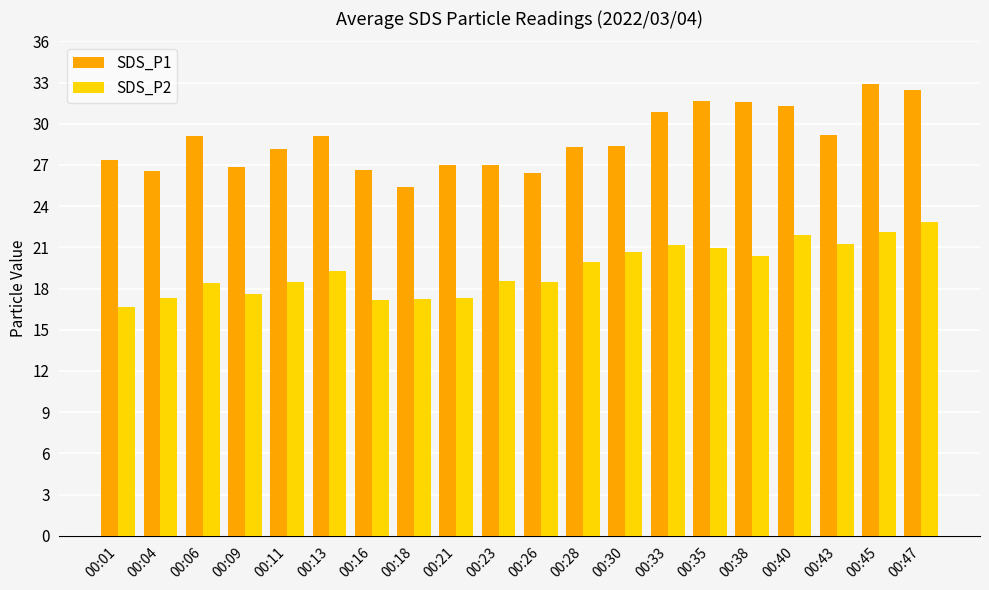

How many categories are shown in the chart?

20